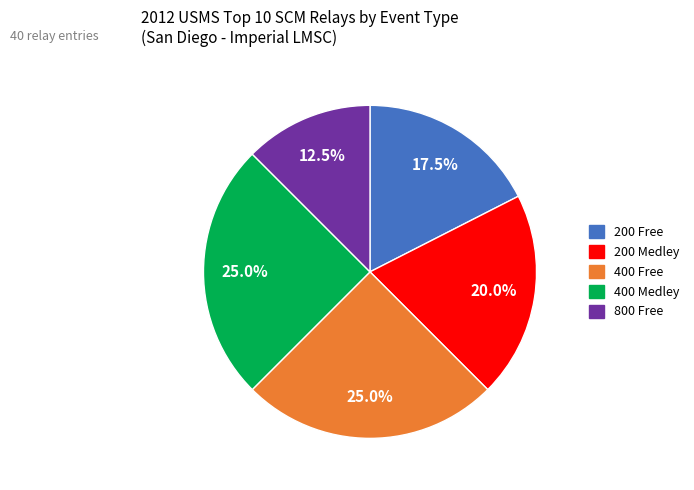

Does 400 Free account for over 50% of the chart?

No